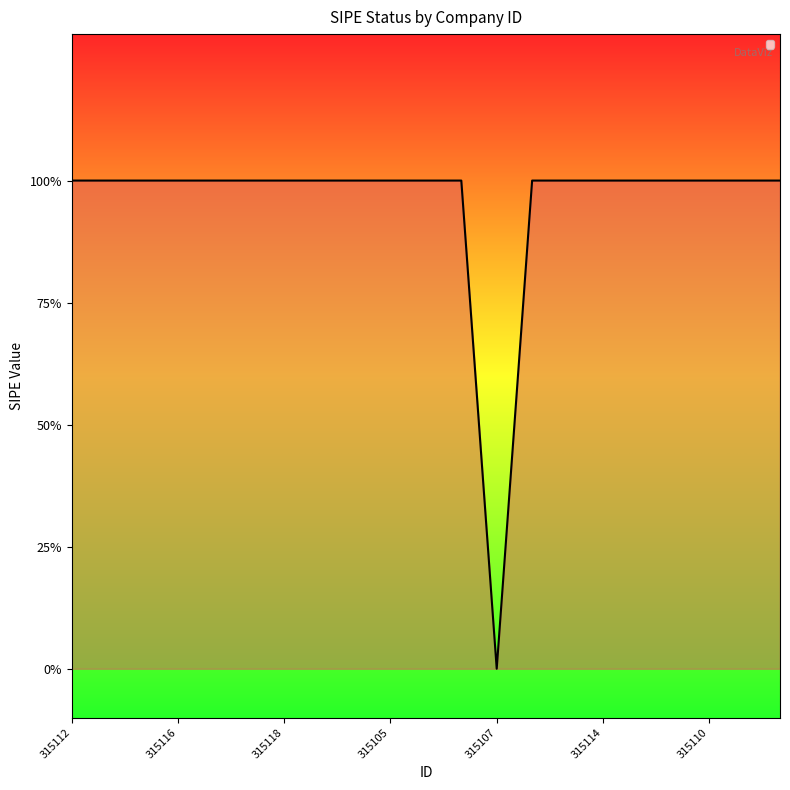

List the labels in order of value, largest first.

315112, 315120, 315104, 315116, 315121, 315103, 315118, 315113, 315106, 315105, 315123, 315108, 315117, 315109, 315114, 315119, 315111, 315110, 315115, 315122, 315107